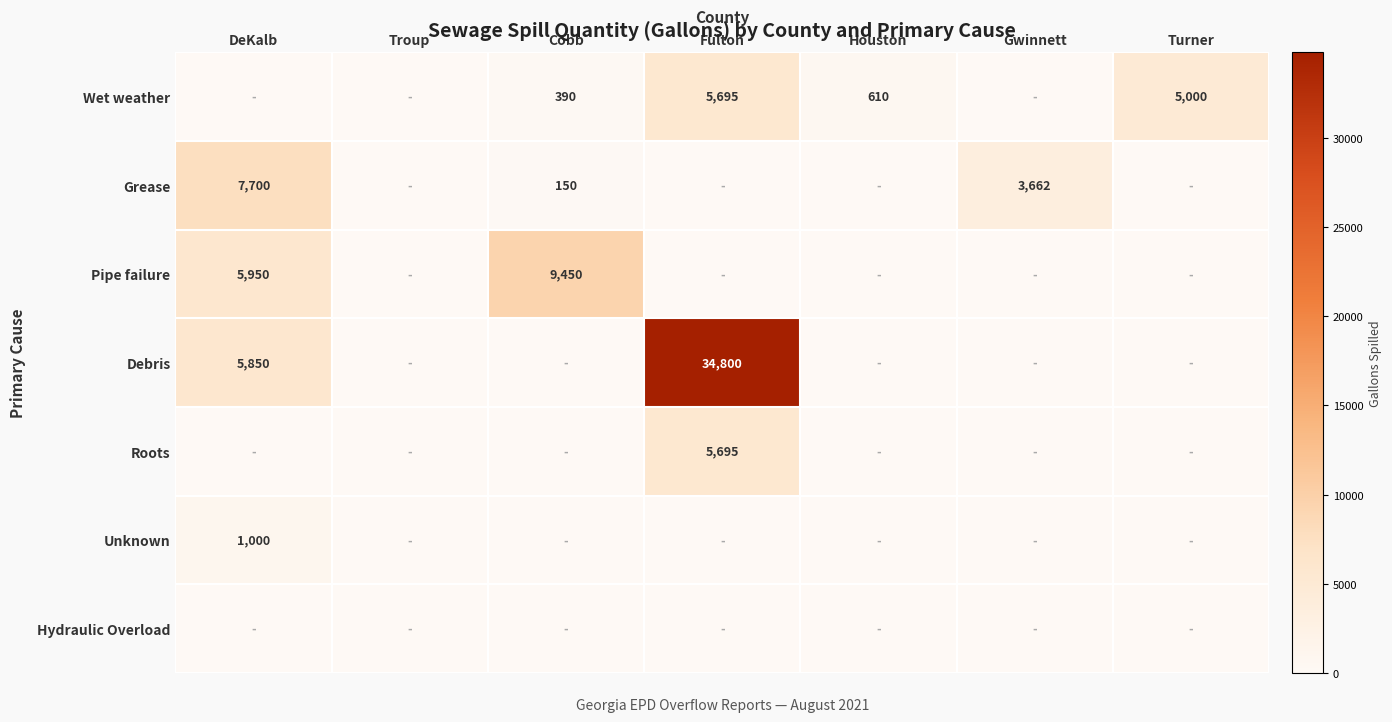

True or false: Grease has a value of 5326 at DeKalb.

False